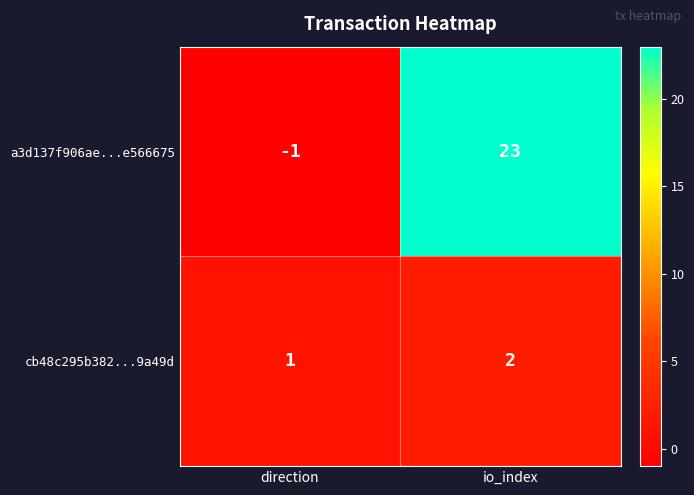

Which series changed the most between direction and io_index?

a3d137f906ae...e566675